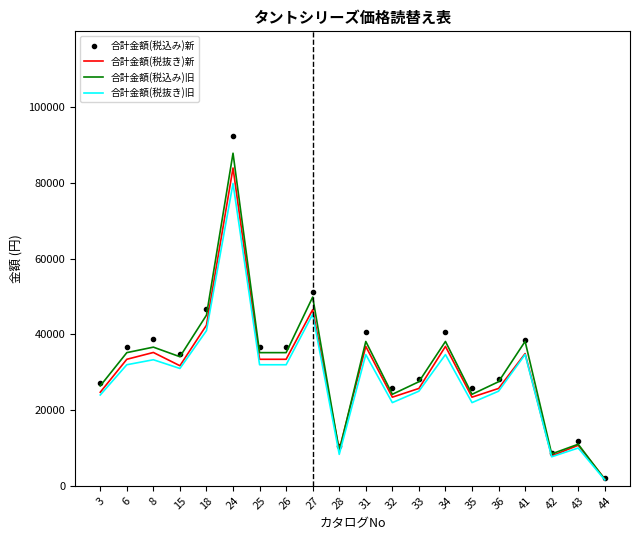

What is the difference between the maximum and second lowest values in the 合計金額(税込み)旧 series?

79376